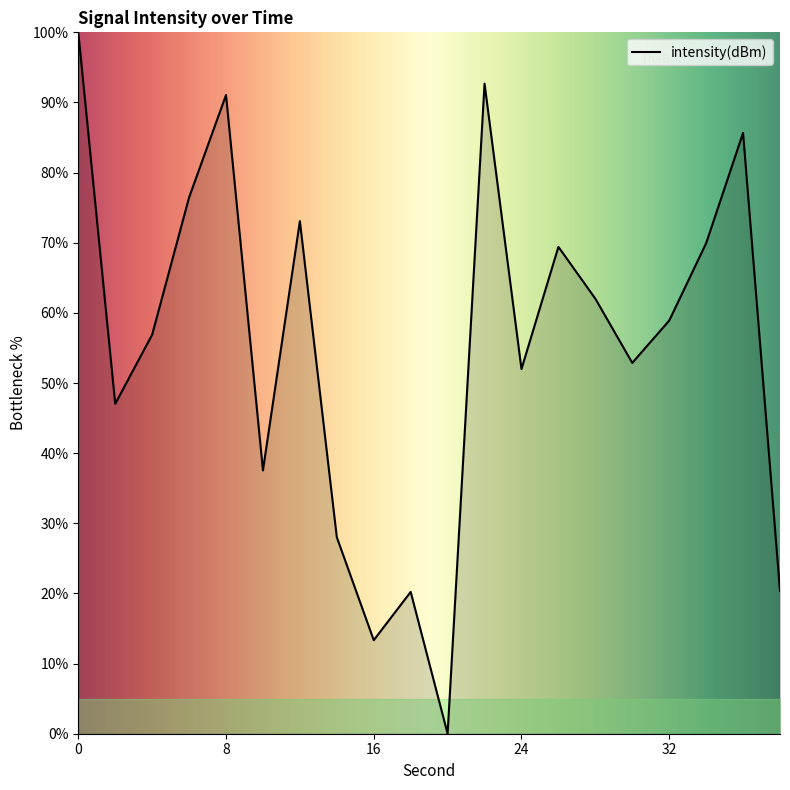

How many lines are shown in the chart?

1